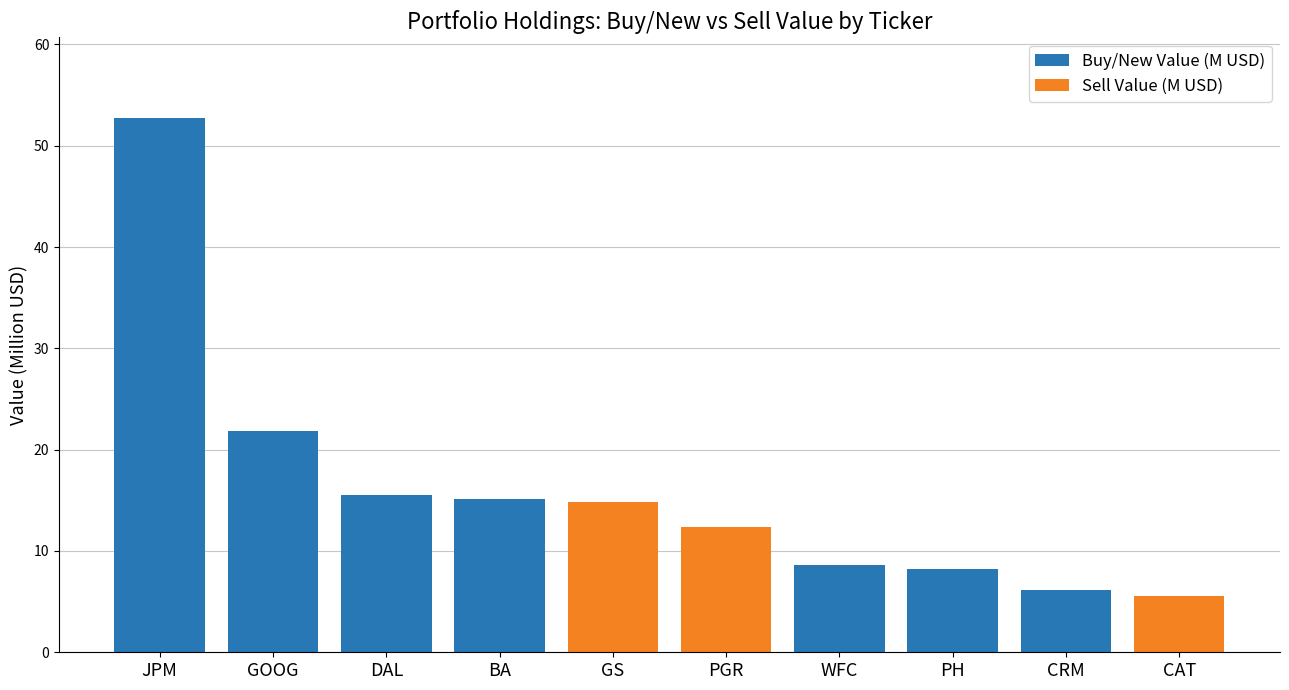

At which category is the sum across all series the highest?

JPM